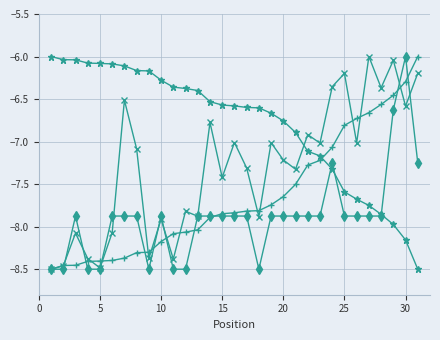

How many lines are shown in the chart?

4